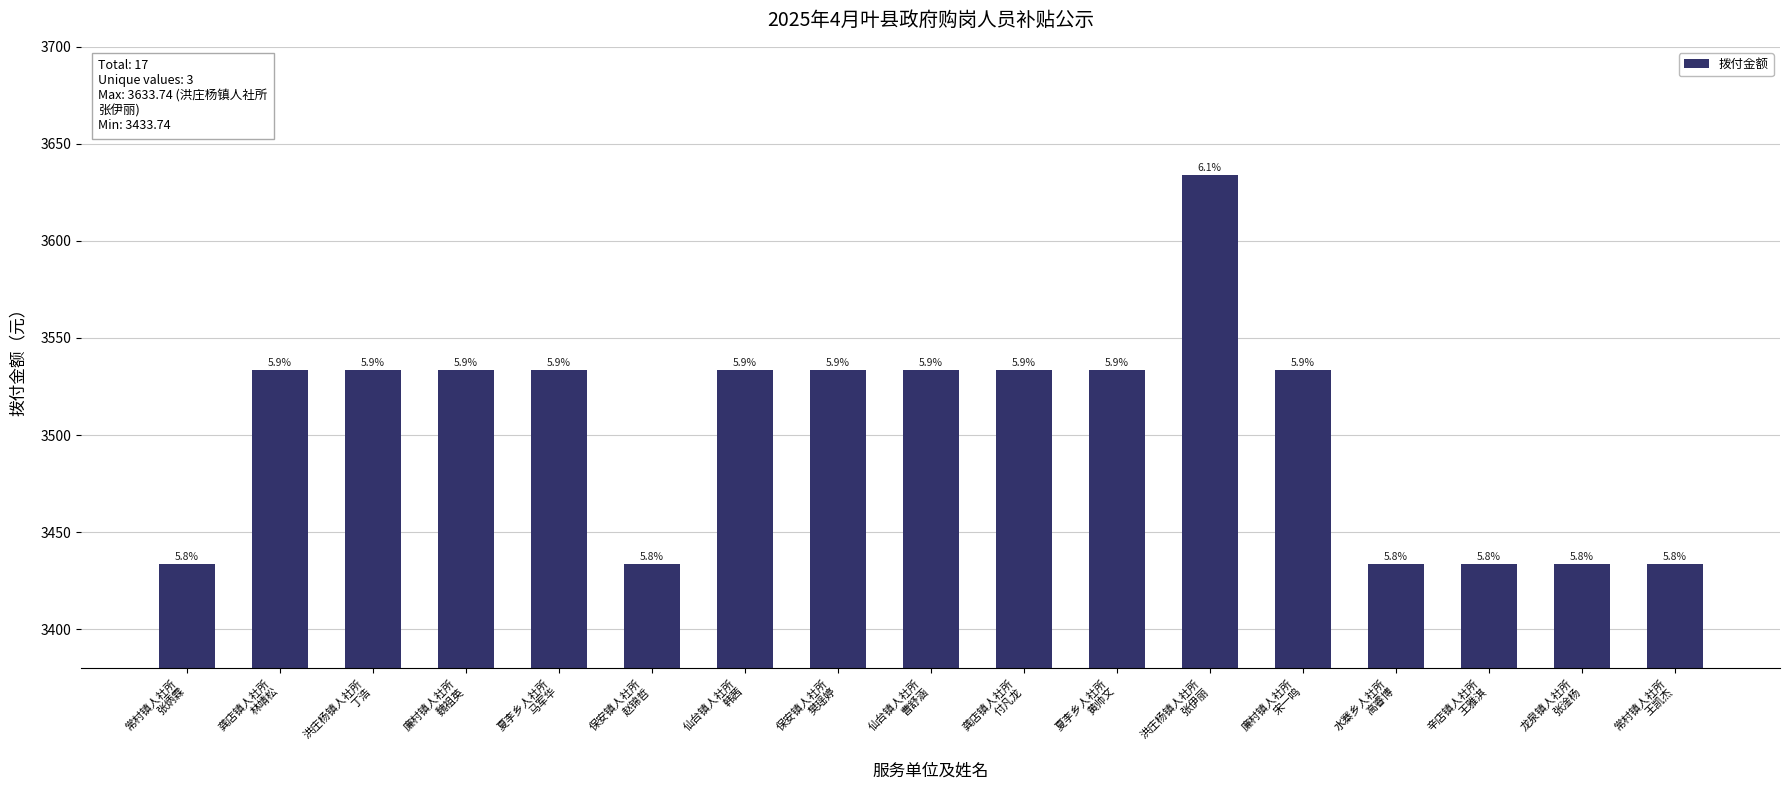

Rank the categories by value from highest to lowest.

洪庄杨镇人社所
张伊丽, 龚店镇人社所
林靖松, 洪庄杨镇人社所
丁浩, 廉村镇人社所
魏祖英, 夏李乡人社所
马军华, 仙台镇人社所
韩茜, 保安镇人社所
樊瑶婷, 仙台镇人社所
曹舒涵, 龚店镇人社所
付凡龙, 夏李乡人社所
黄帅文, 廉村镇人社所
宋一鸣, 常村镇人社所
张炳霖, 保安镇人社所
赵锦哲, 水寨乡人社所
高睿博, 辛店镇人社所
王雅淇, 龙泉镇人社所
张淦杨, 常村镇人社所
王凯杰